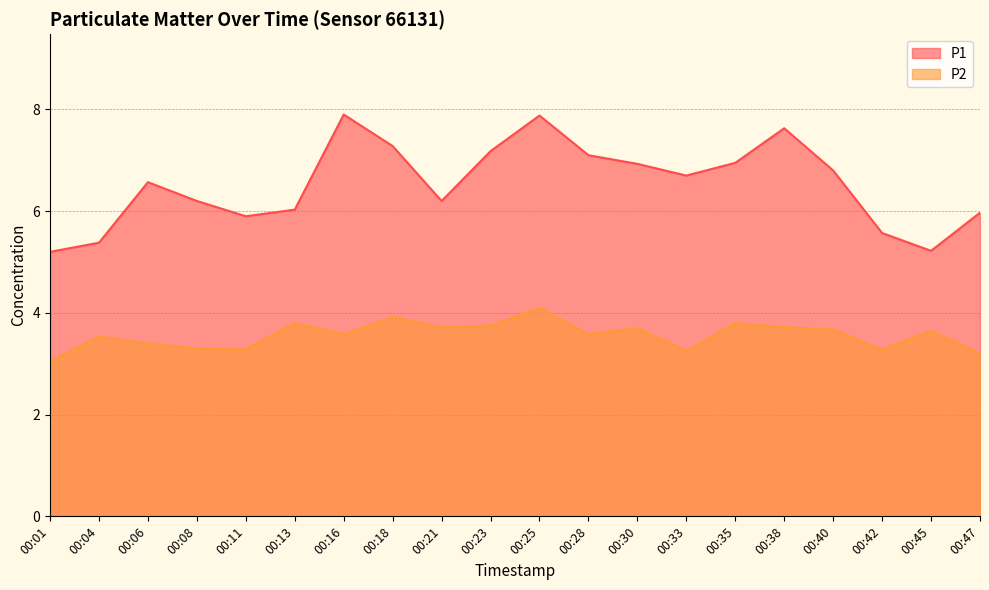

What are all the series names shown in the legend?

P1, P2